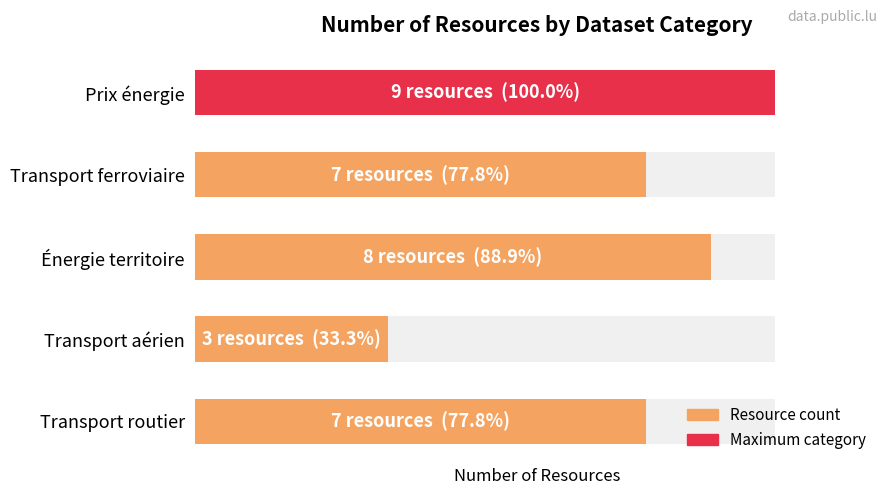

How many data points are less than 7?

1